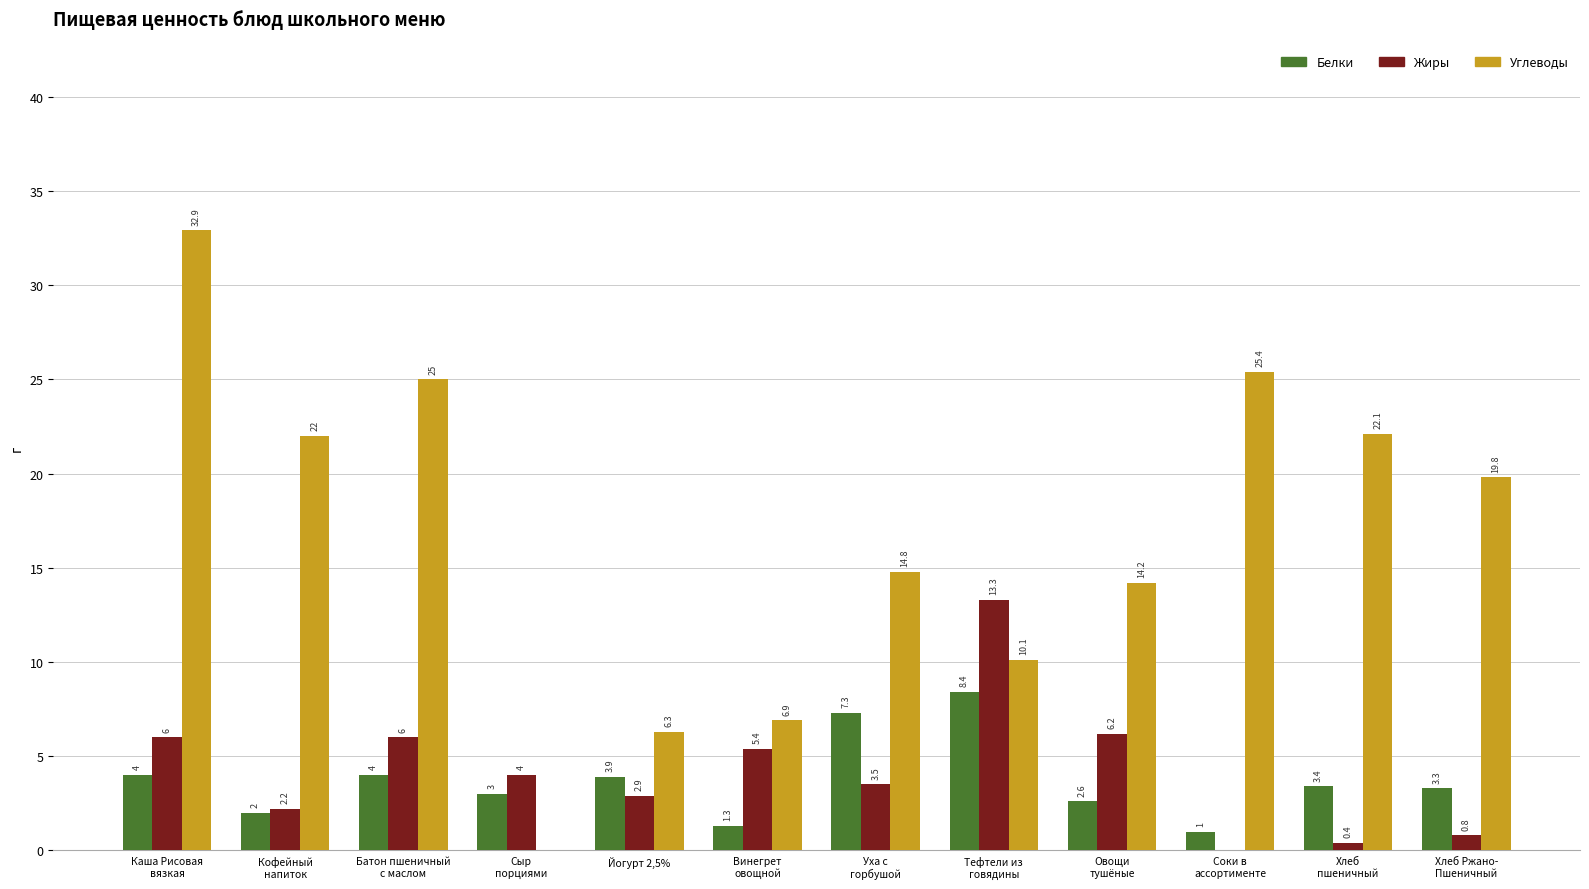

How many distinct data groups are displayed?

3